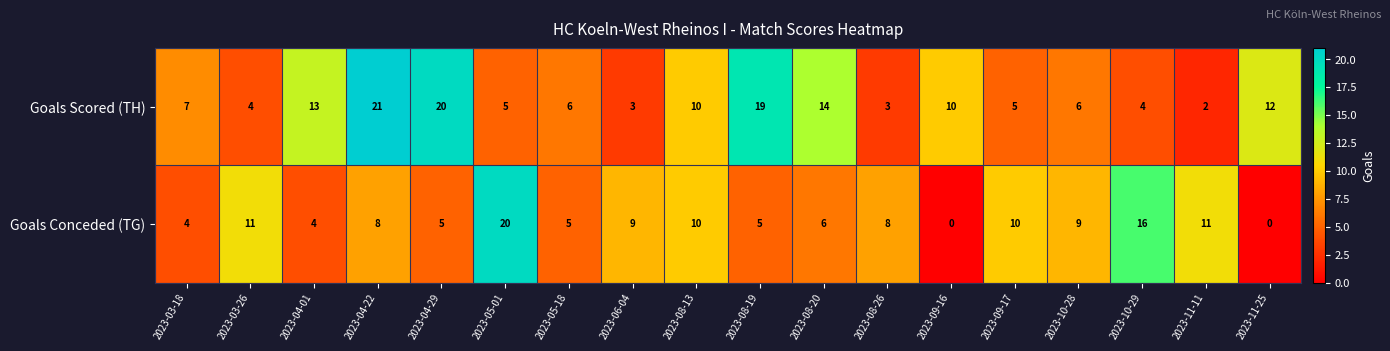

What is the difference between the maximum and minimum values in the Goals Conceded (TG) series?

20